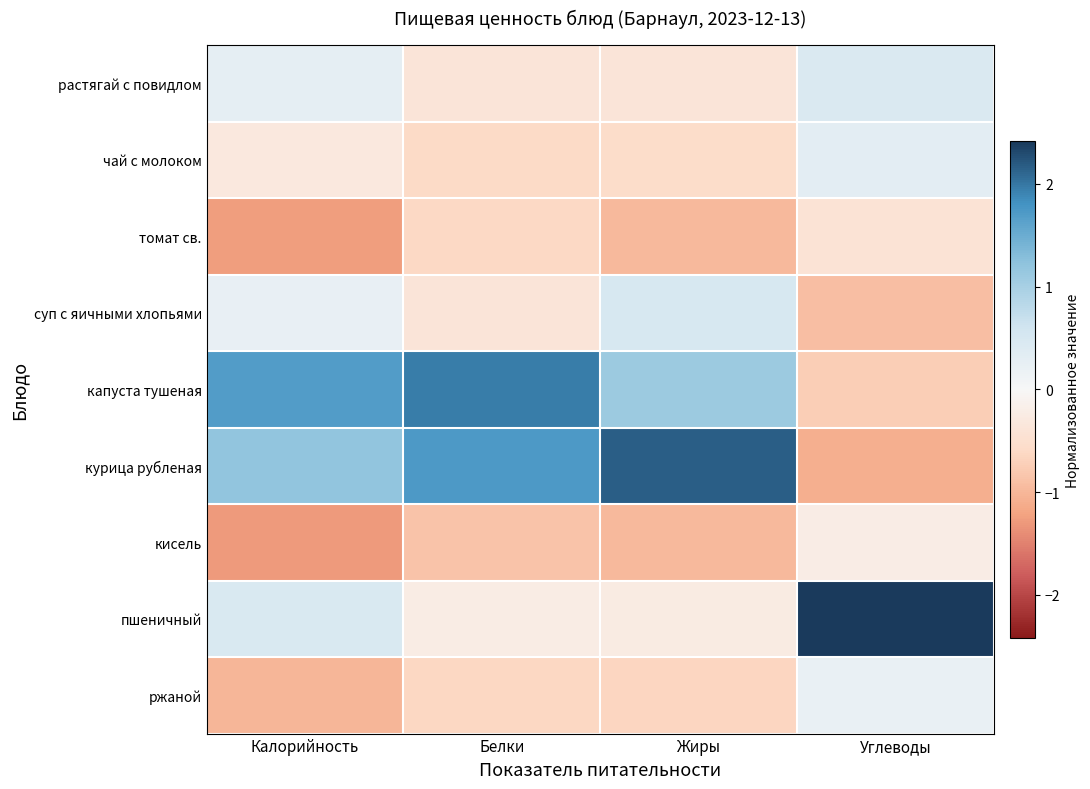

Which series has the widest spread of values?

курица рубленая